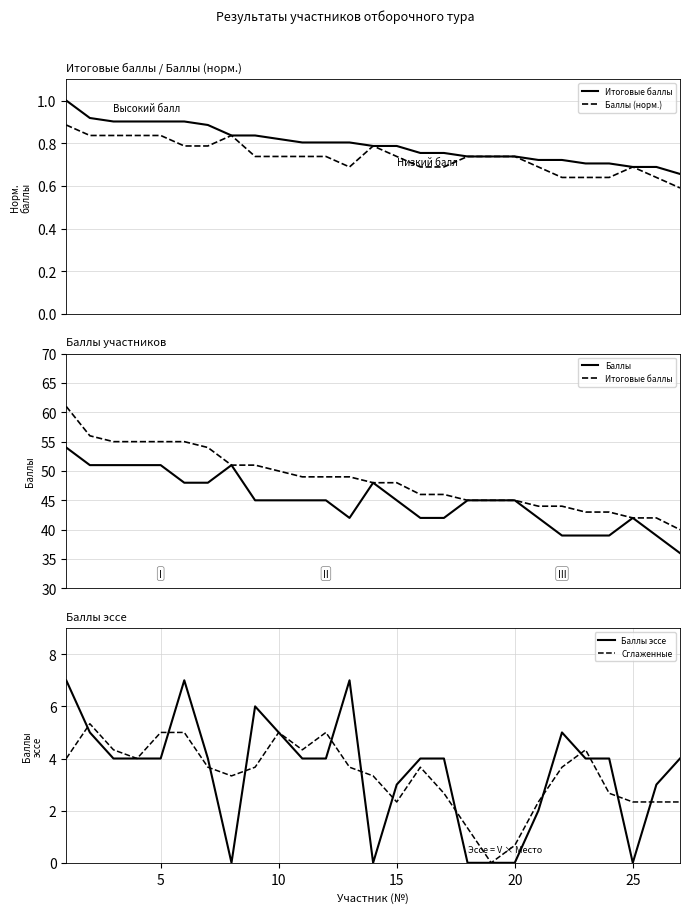

True or false: Баллы and Баллы (норм.) intersect in this chart.

False